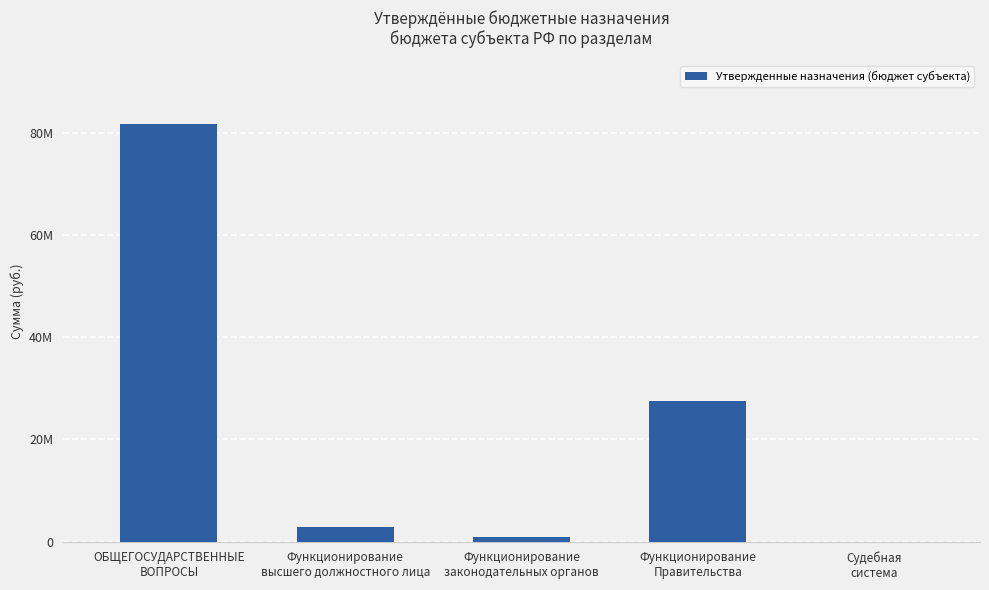

Are the bars grouped side by side (vs. stacked)?

No